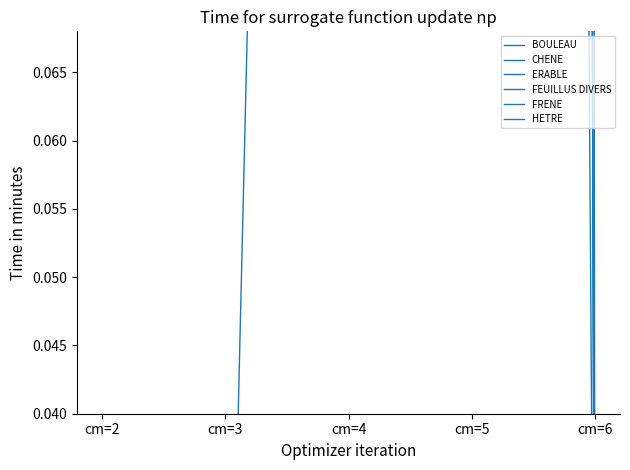

What is the sum of the BOULEAU values at cm=3 and cm=4?

9.9